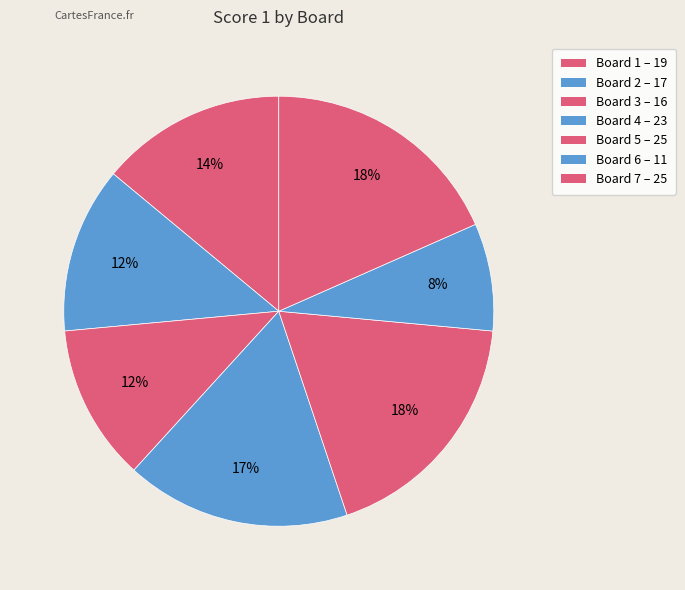

How many segments does this pie chart have?

7